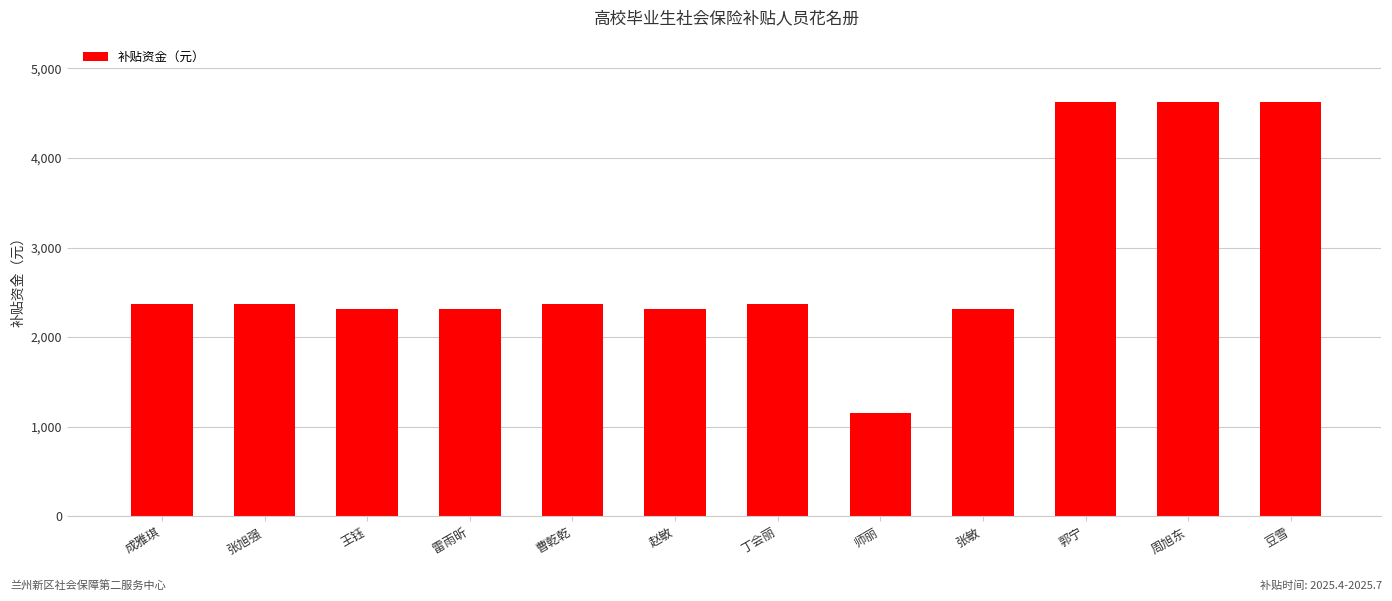

What is the ratio of the value at 王钰 to the value at 雷雨昕?

1.0